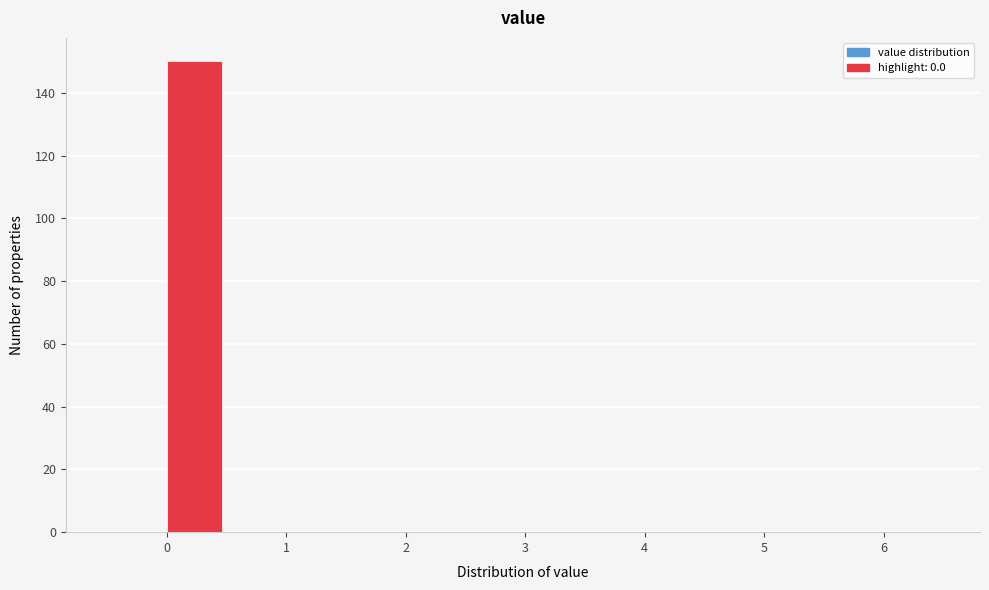

Reading left to right, transcribe this chart: for each bar, give the range it covers on the x-axis and its height. The values are not printed on the chart, so give them approximately, as read against the axis.

-0.5 to 0.0: 0
0.0 to 0.5: 150
0.5 to 1.0: 0
1.0 to 1.5: 0
1.5 to 2.0: 0
2.0 to 2.5: 0
2.5 to 3.0: 0
3.0 to 3.5: 0
3.5 to 4.0: 0
4.0 to 4.5: 0
4.5 to 5.0: 0
5.0 to 5.5: 0
5.5 to 6.0: 0
6.0 to 6.5: 0